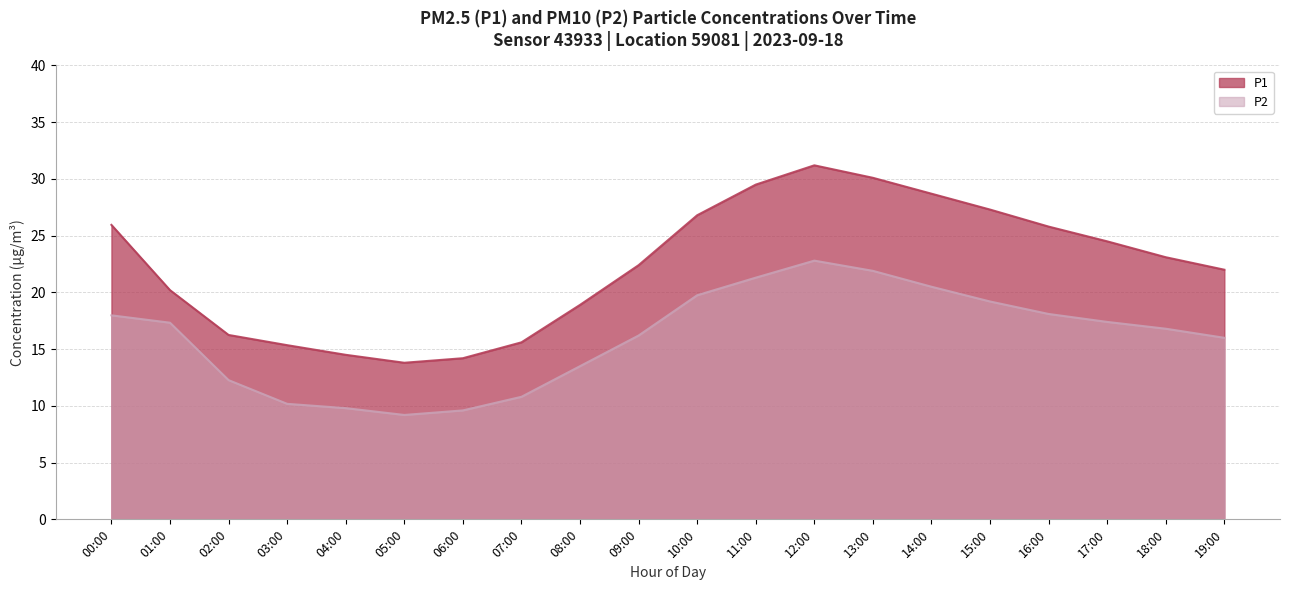

What is the difference between the second highest and second lowest values in the P1 series?

15.9